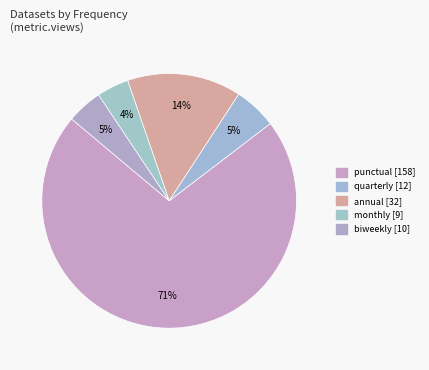

How many segments does this pie chart have?

5